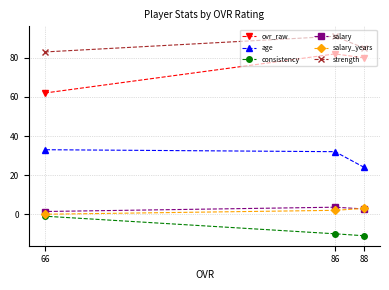

Reading left to right, list all the values displayed in this chart.

ovr_raw: 66=62.0	86=82.0	88=80.0
age: 66=33.0	86=32.0	88=24.0
consistency: 66=-1.0	86=-10.0	88=-11.0
salary: 66=1.4	86=3.6	88=2.7
salary_years: 66=0.0	86=2.0	88=3.0
strength: 66=83.0	86=91.0	88=85.0